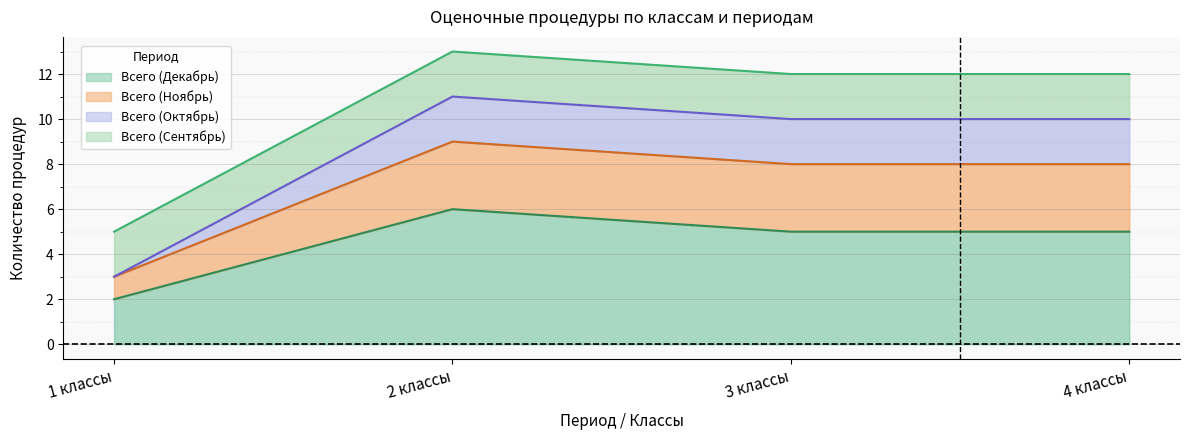

What position from the left is 3 классы?

3